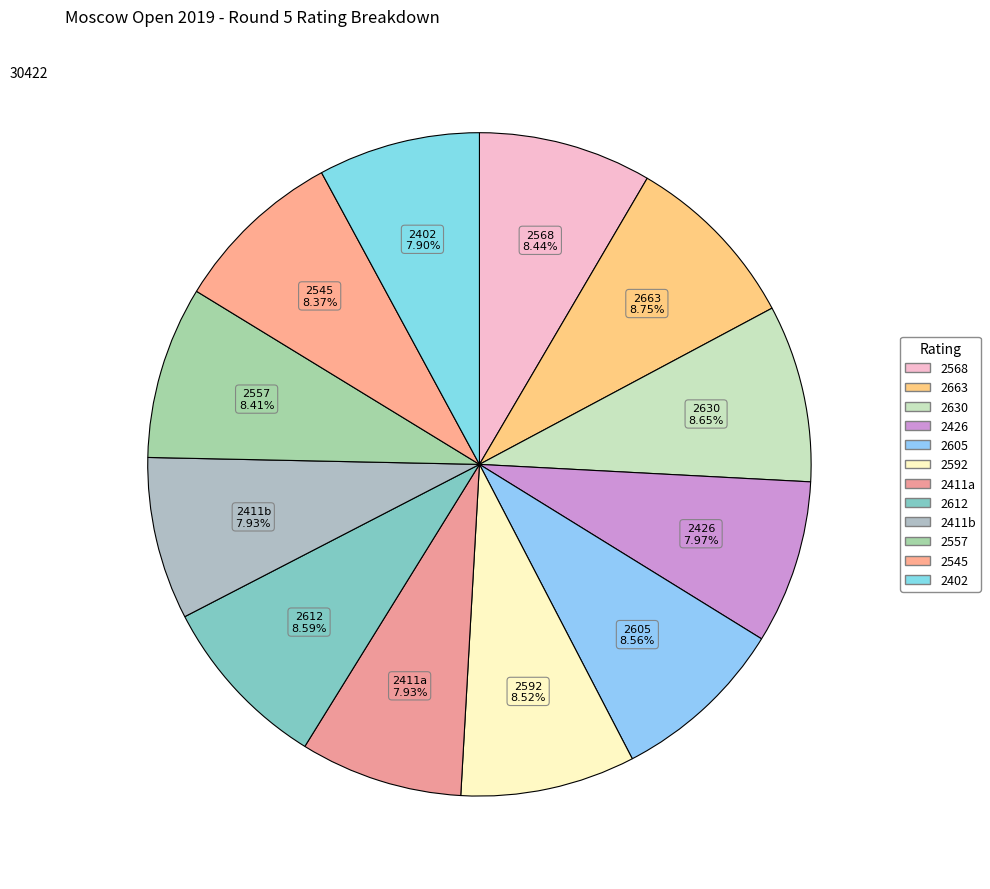

Count the number of slices in the pie.

12